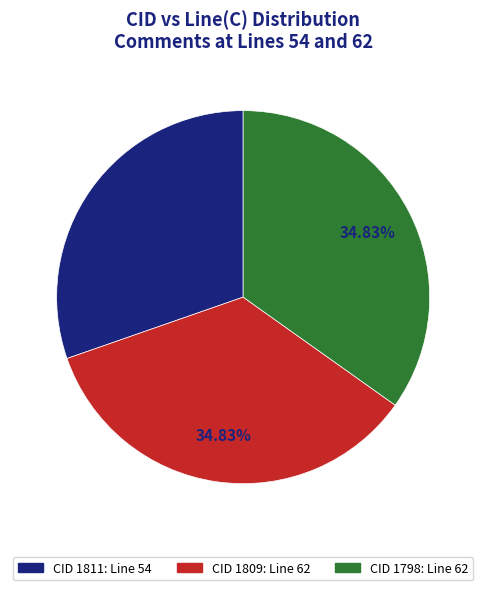

Does any single category account for the majority?

No